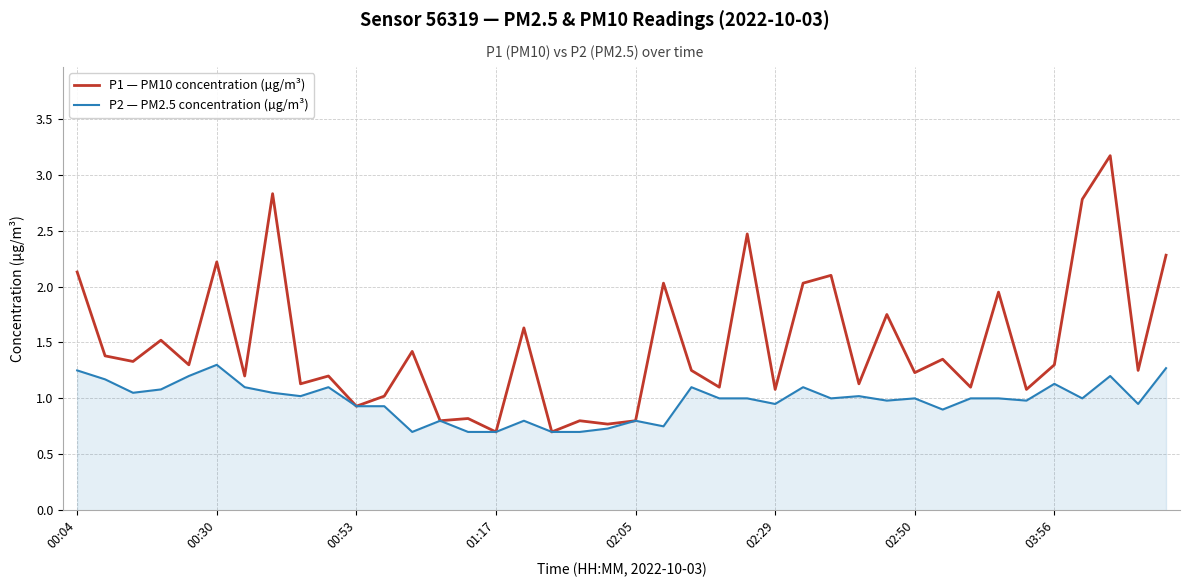

How many values in the P1 — PM10 concentration (µg/m³) series are below 1?

8